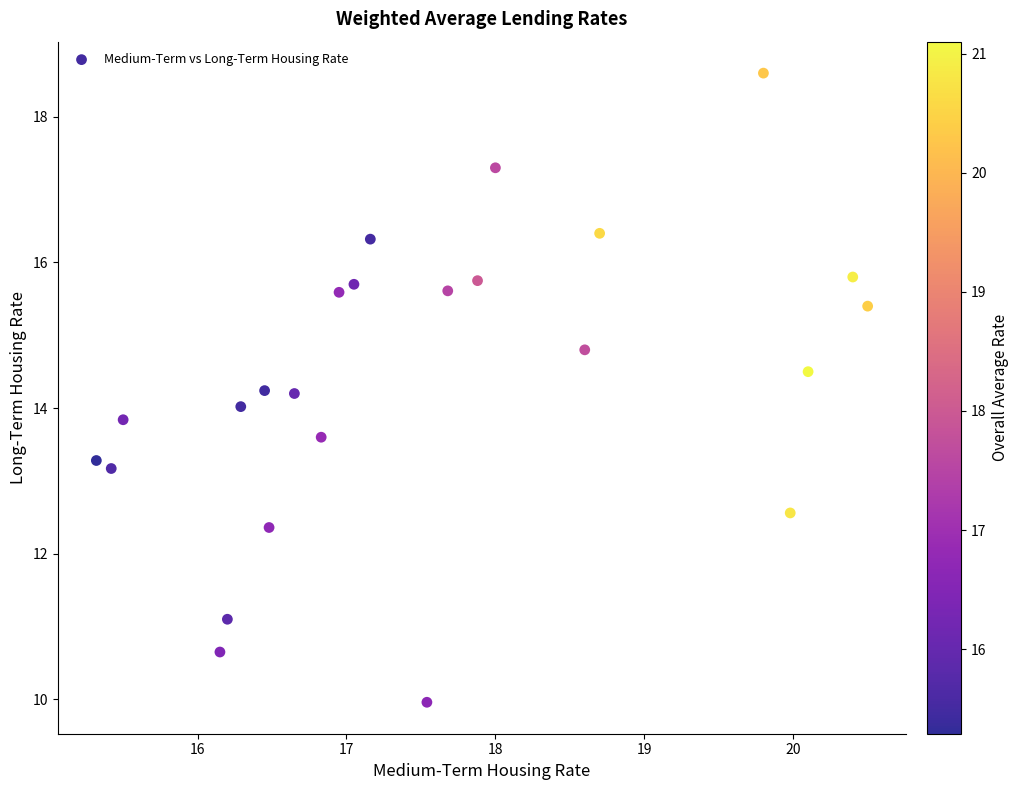

What is the range of X values (max minus min)?

5.2